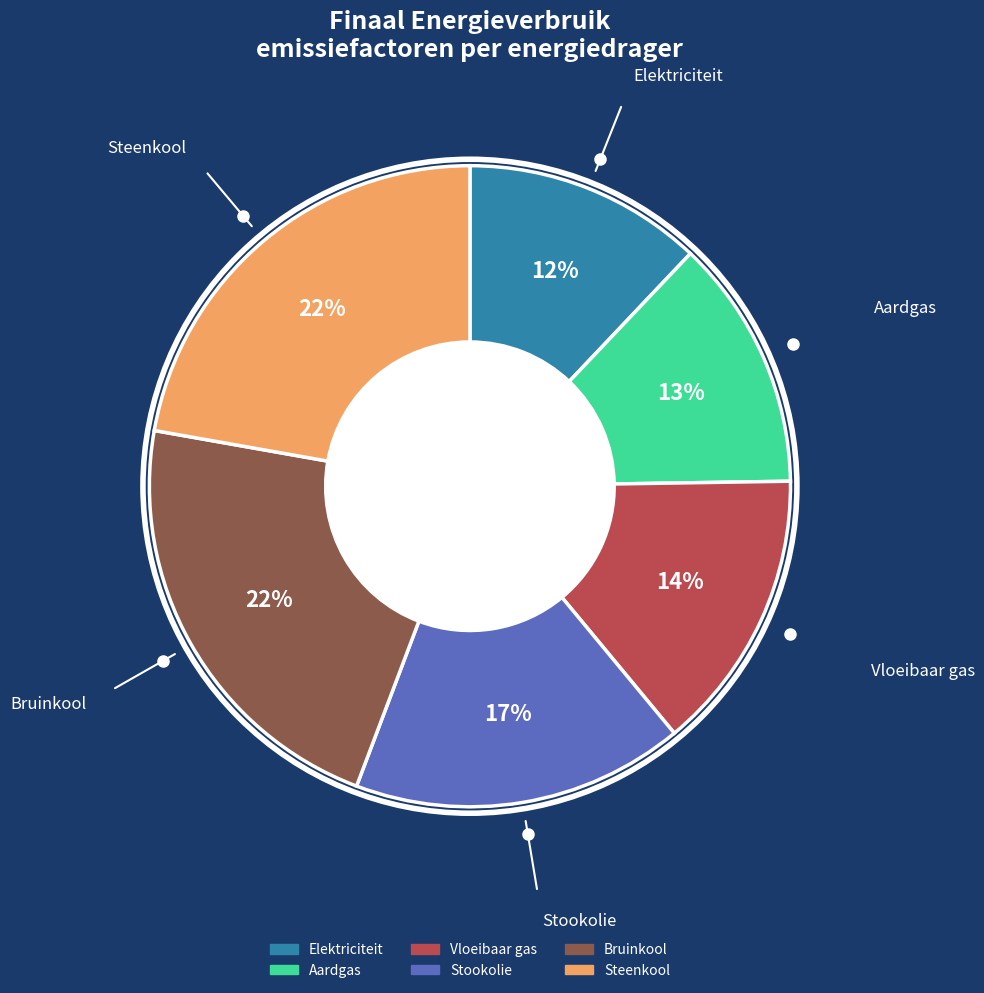

Is there a majority slice in this chart?

No